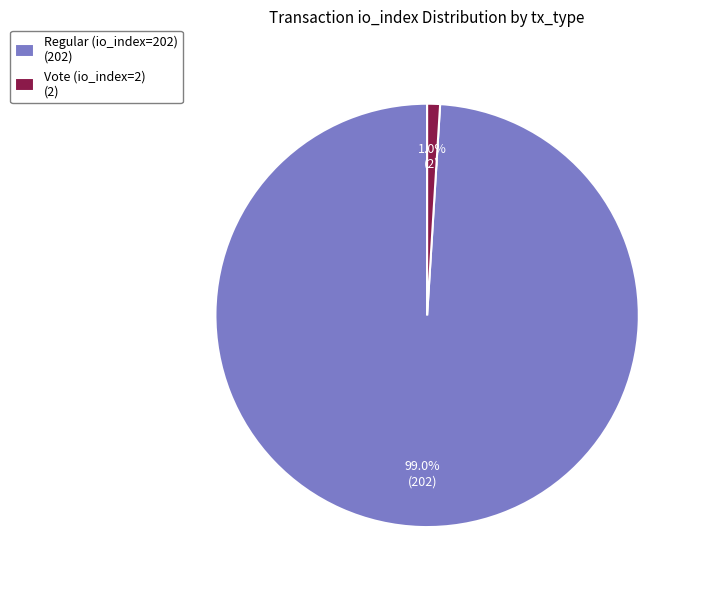

To the nearest percent, what percentage of the pie is Vote (io_index=2)?

1%